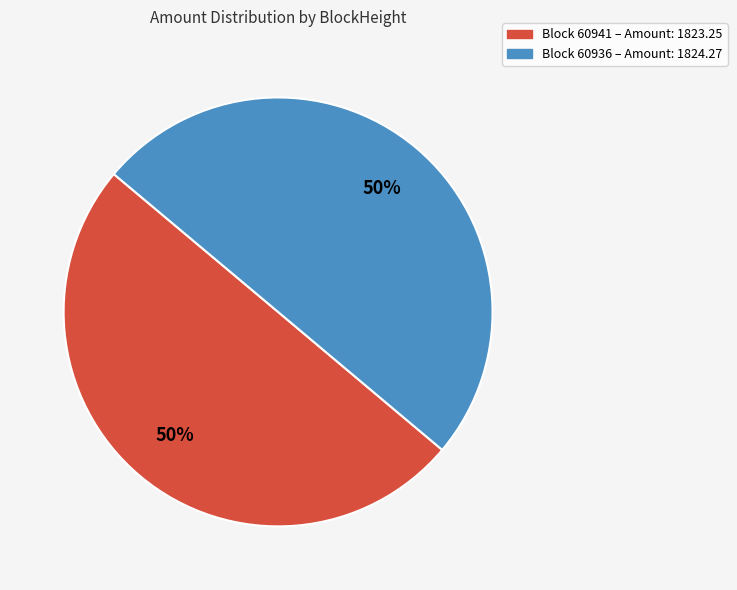

Which slice is the smallest?

60941